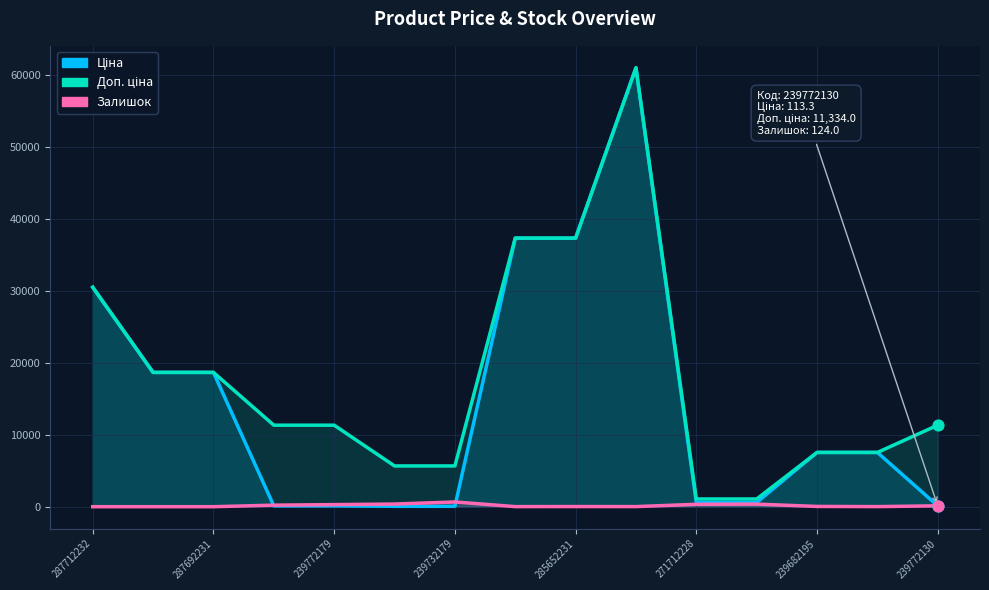

At which category is the sum across all series the highest?

9